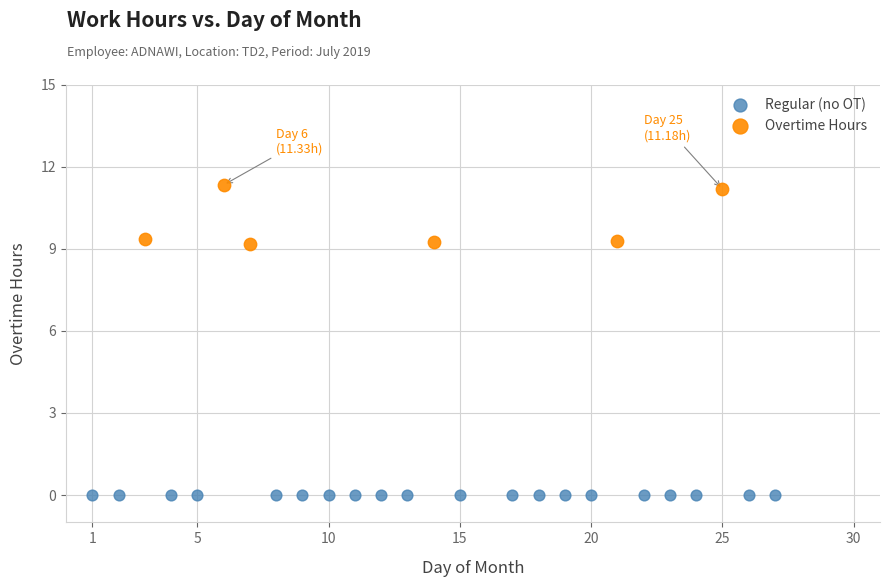

Which series contains the highest Y value?

Overtime Hours